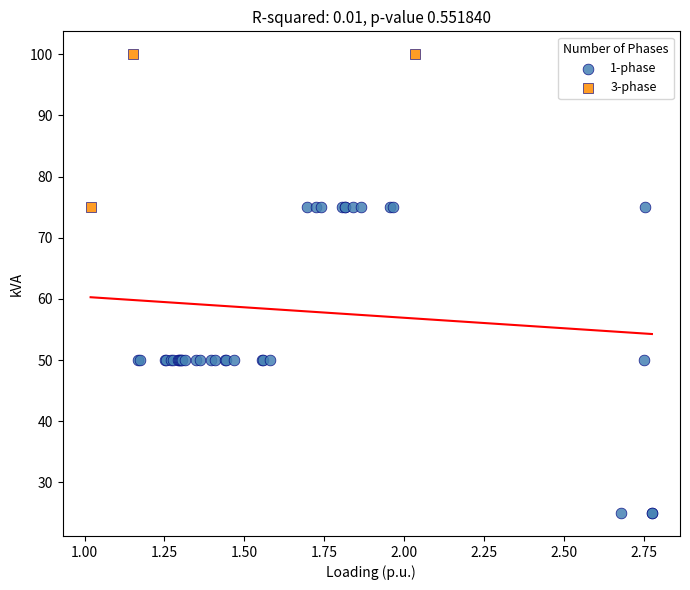

Which series has the largest Y range (max minus min)?

1-phase